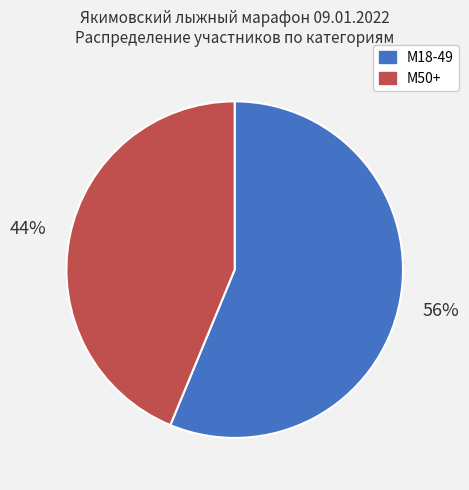

Which category has the smallest portion of the pie?

M50+